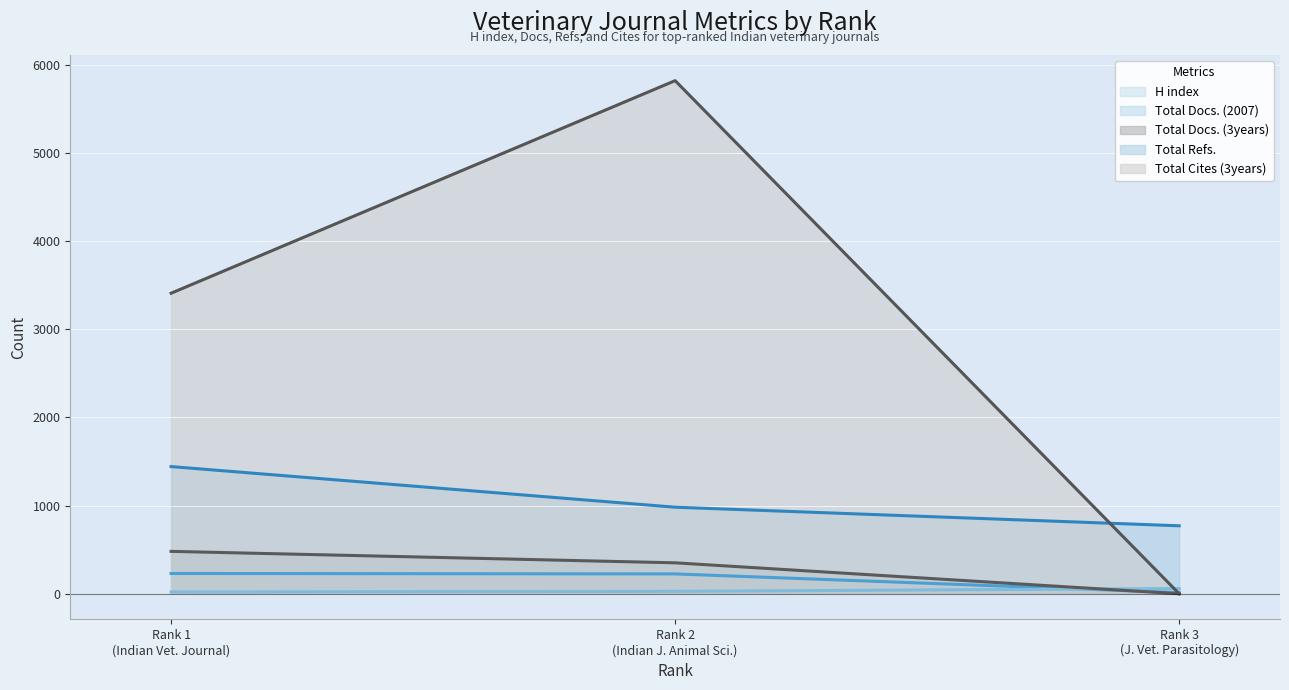

What is the difference between the second highest and minimum values in the Total Docs. (2007) series?

7